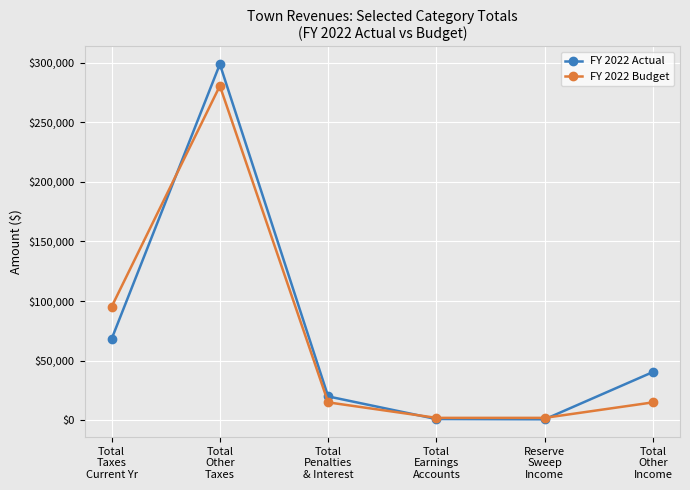

In FY 2022 Budget, how many points are higher than both neighbors (excluding endpoints)?

1